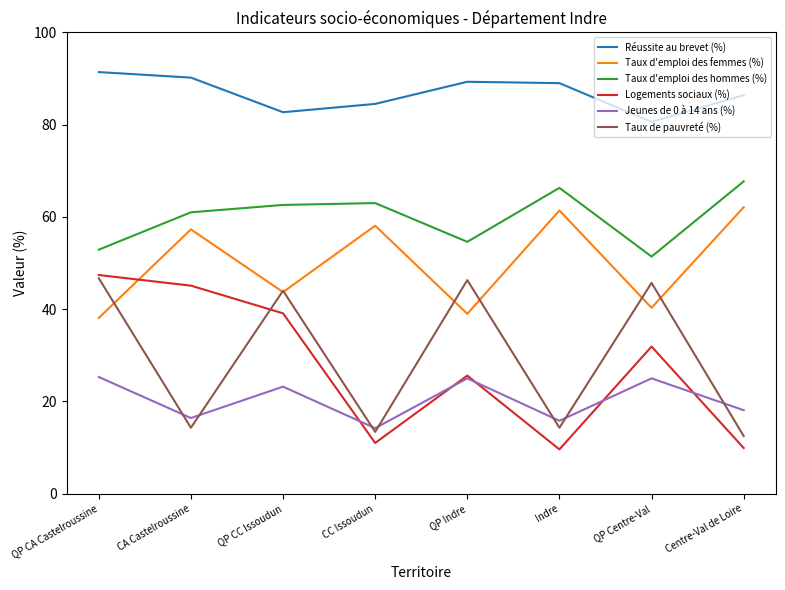

Is this an area chart (filled region under the line)?

No